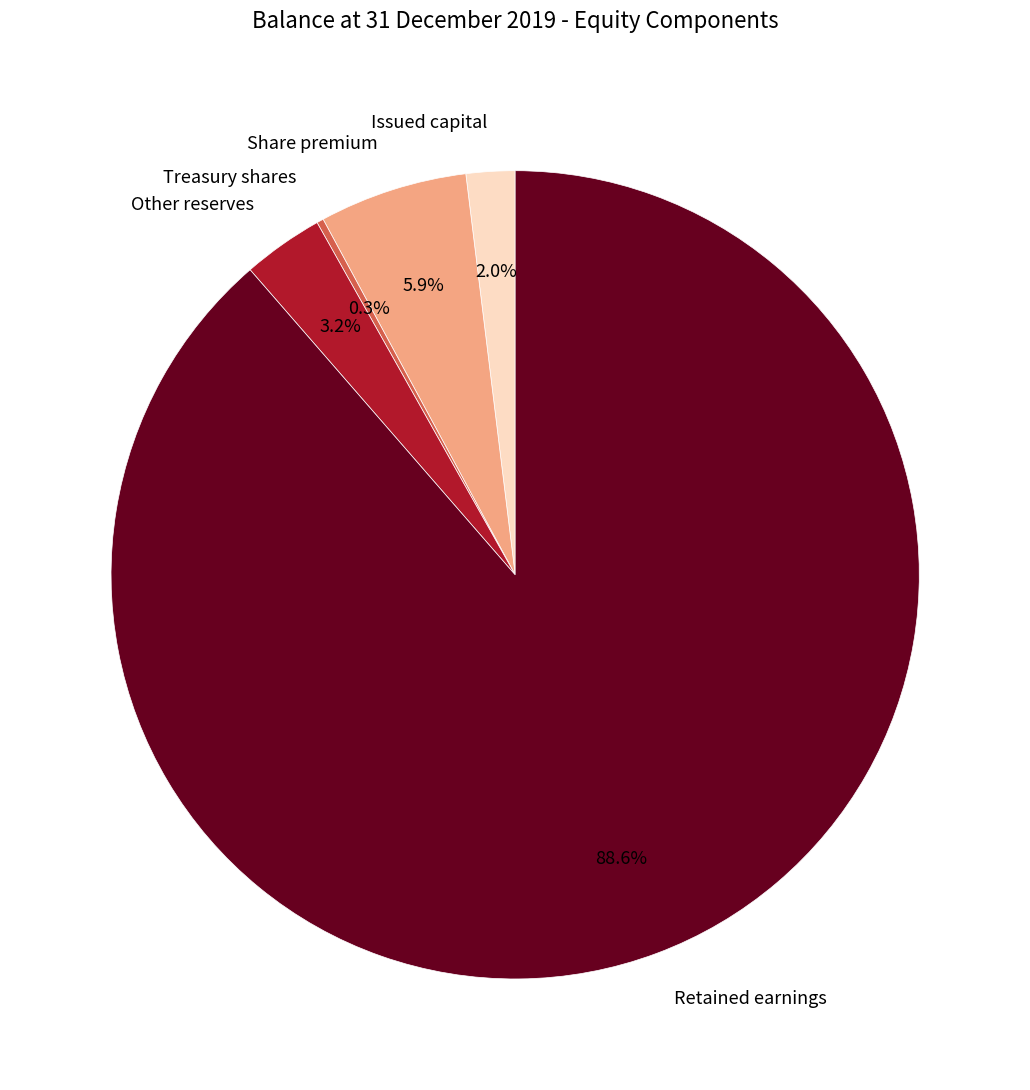

Which slice represents more than half of the pie?

Retained earnings